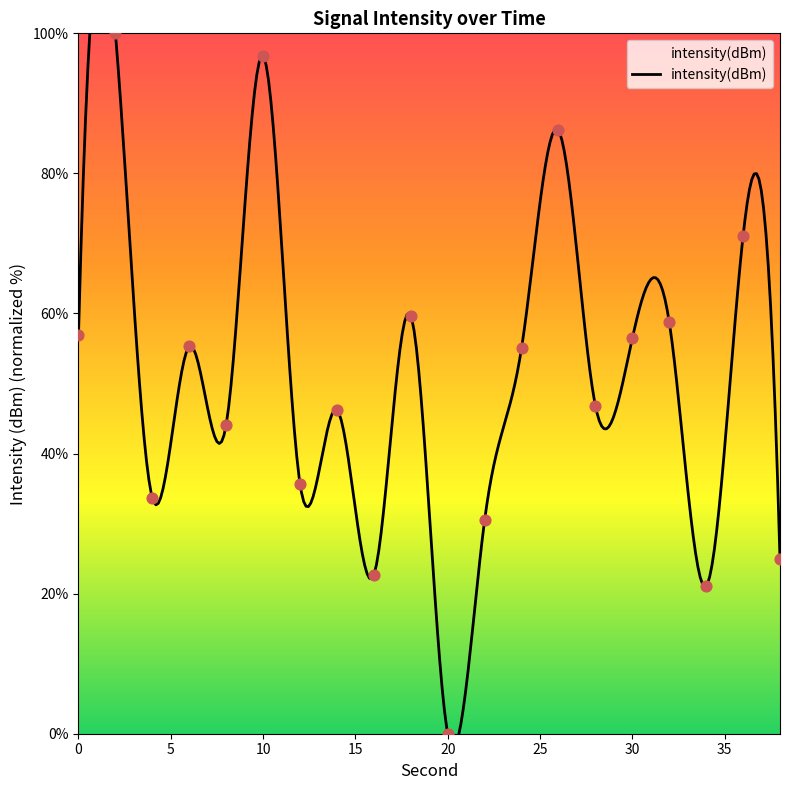

What is the ratio of the value at 12 to the value at 0?

0.6